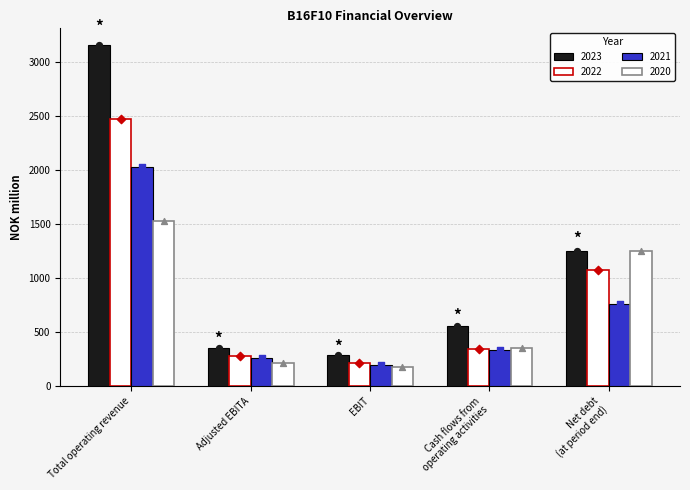

Which series has the widest spread of Y values?

2023